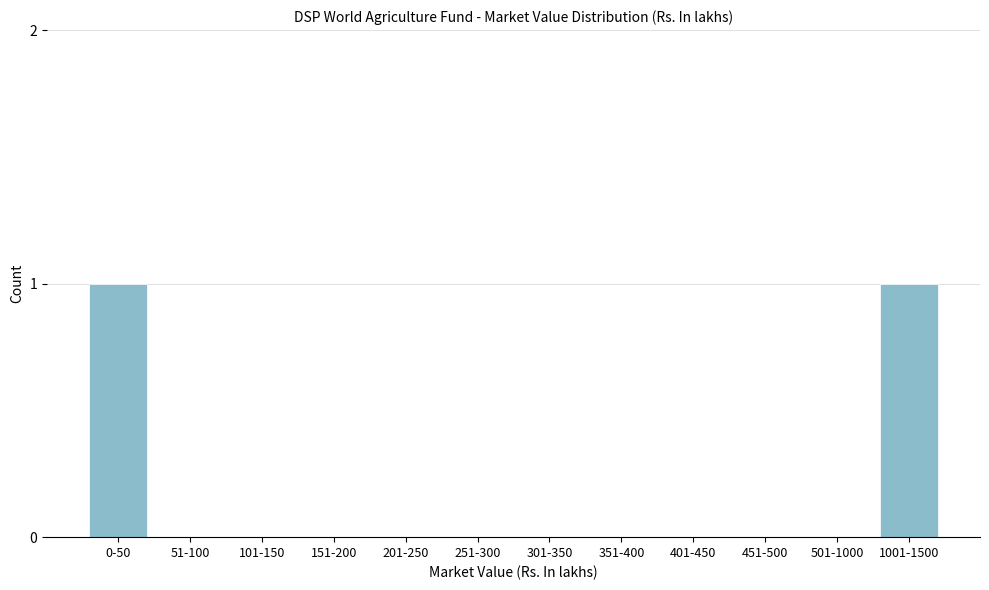

Reading left to right, extract all data points from this chart.

0-50=1	51-100=0	101-150=0	151-200=0	201-250=0	251-300=0	301-350=0	351-400=0	401-450=0	451-500=0	501-1000=0	1001-1500=1